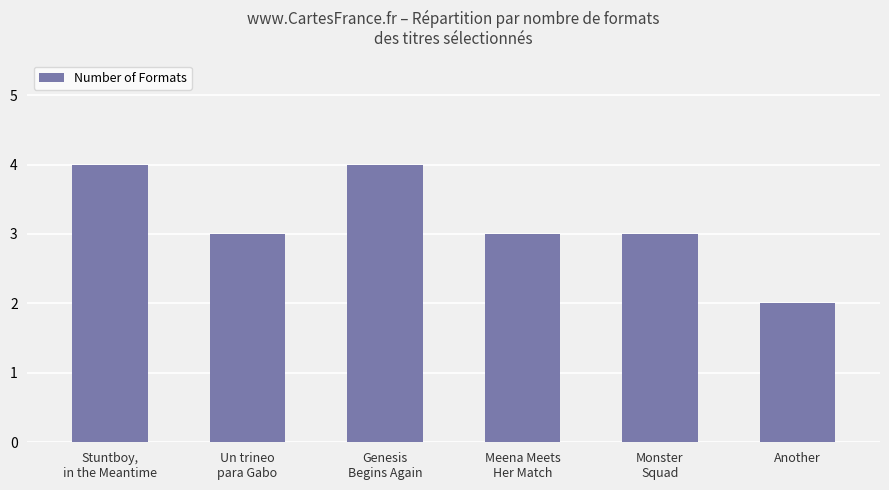

What is the difference between the second highest and minimum values?

2